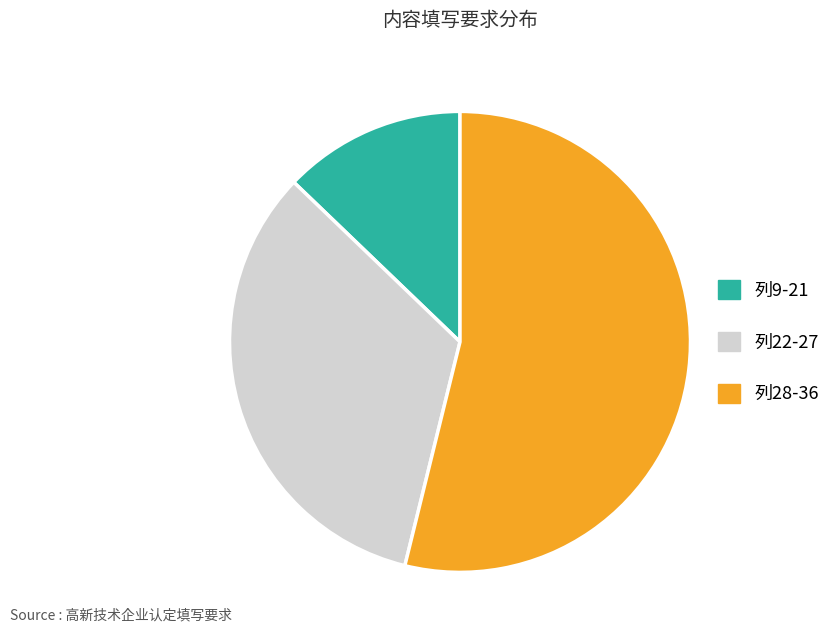

Does any single category account for the majority?

Yes